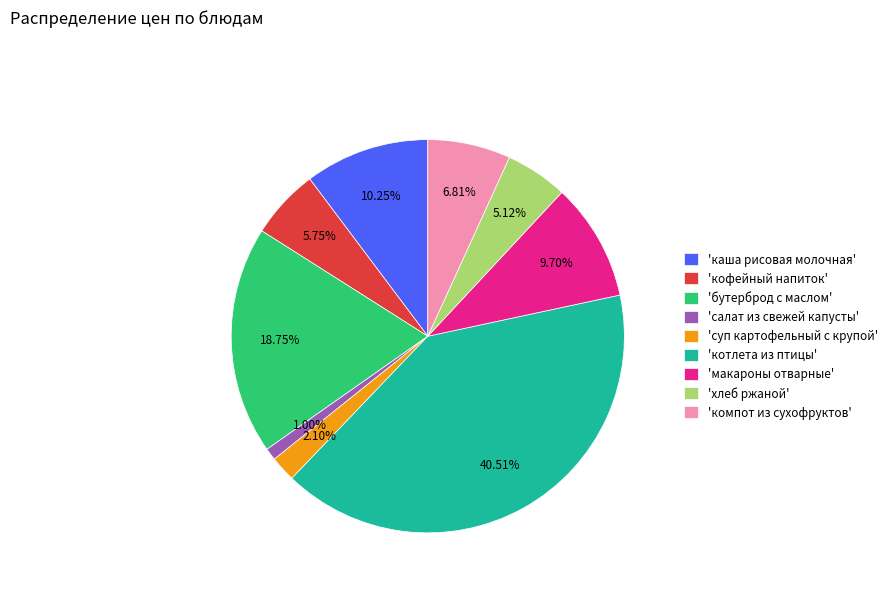

Is there a majority slice in this chart?

No